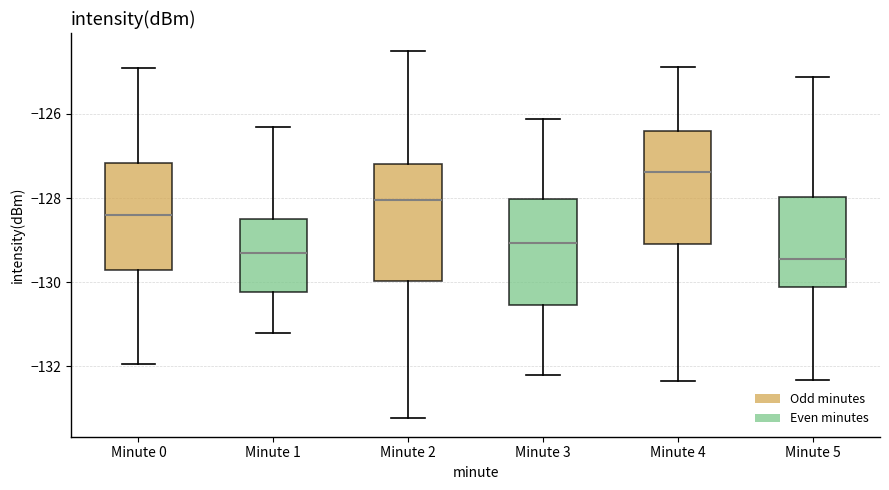

Reading left to right, read every box against the y-axis: the position of its median line, the range the box covers, and the ends of its whiskers. The values are not printed on the chart, so give them approximately, as read against the axis.

Minute 0: median -128.4, box -129.6 to -127.2, whiskers -132.0 to -125.0
Minute 1: median -129.4, box -130.2 to -128.6, whiskers -131.2 to -126.4
Minute 2: median -128.0, box -130.0 to -127.2, whiskers -133.2 to -124.6
Minute 3: median -129.0, box -130.6 to -128.0, whiskers -132.2 to -126.2
Minute 4: median -127.4, box -129.0 to -126.4, whiskers -132.4 to -124.8
Minute 5: median -129.4, box -130.2 to -128.0, whiskers -132.4 to -125.2